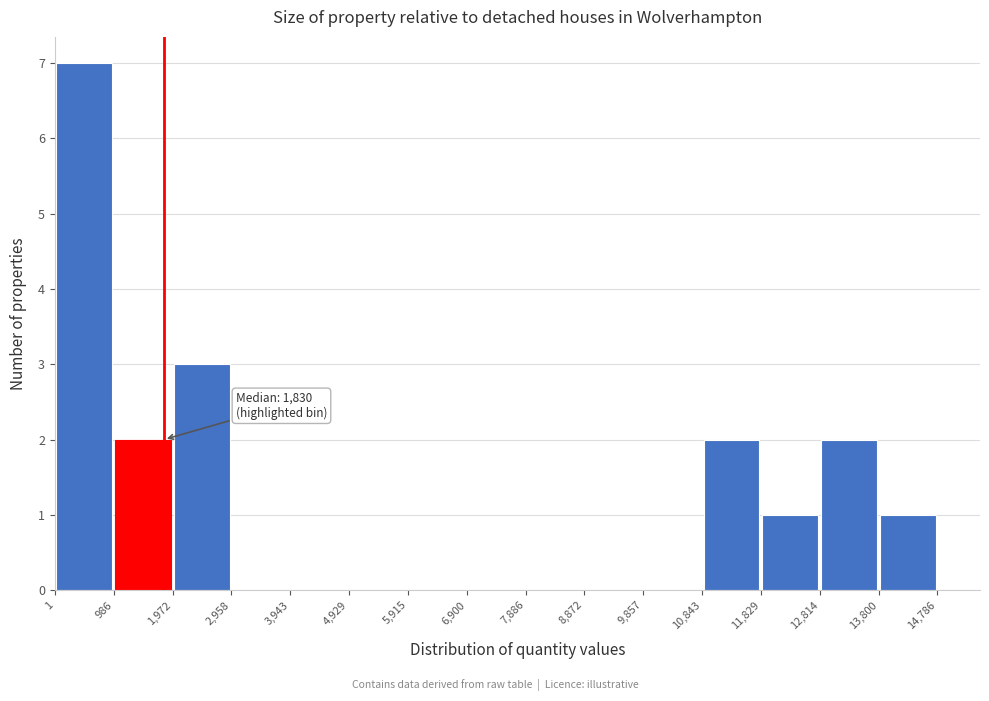

Over which range of the x-axis is the bar tallest?

1 to 986